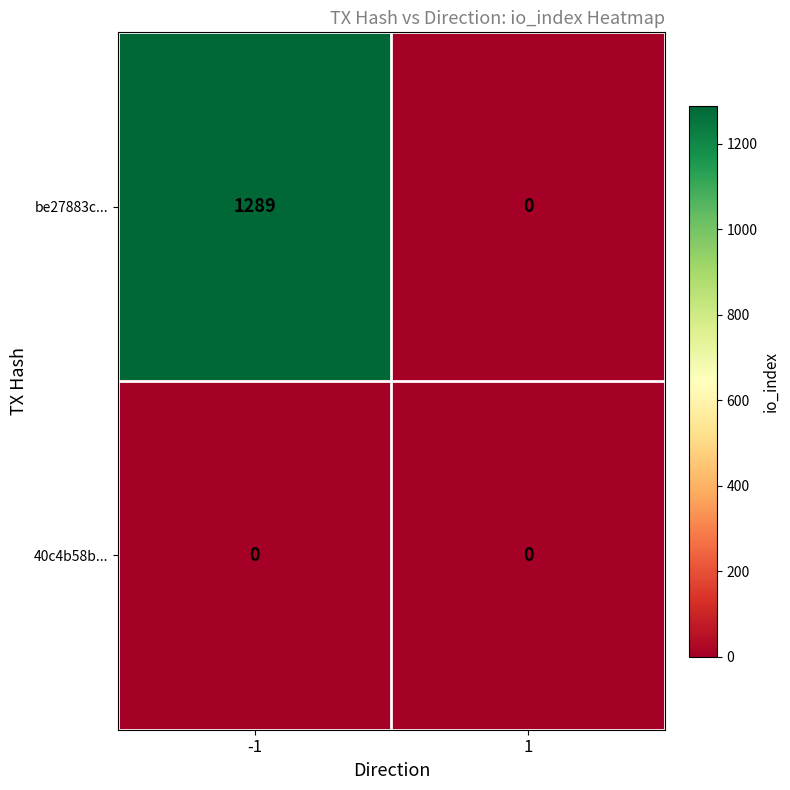

Which series has the largest range (max minus min)?

be27883c...